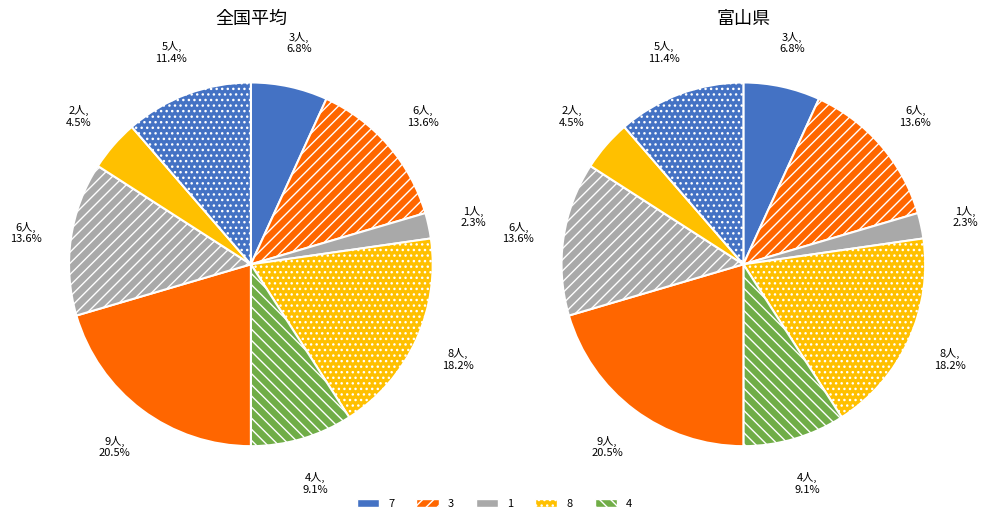

What percentage is the 9 slice, to the nearest percent?

20%